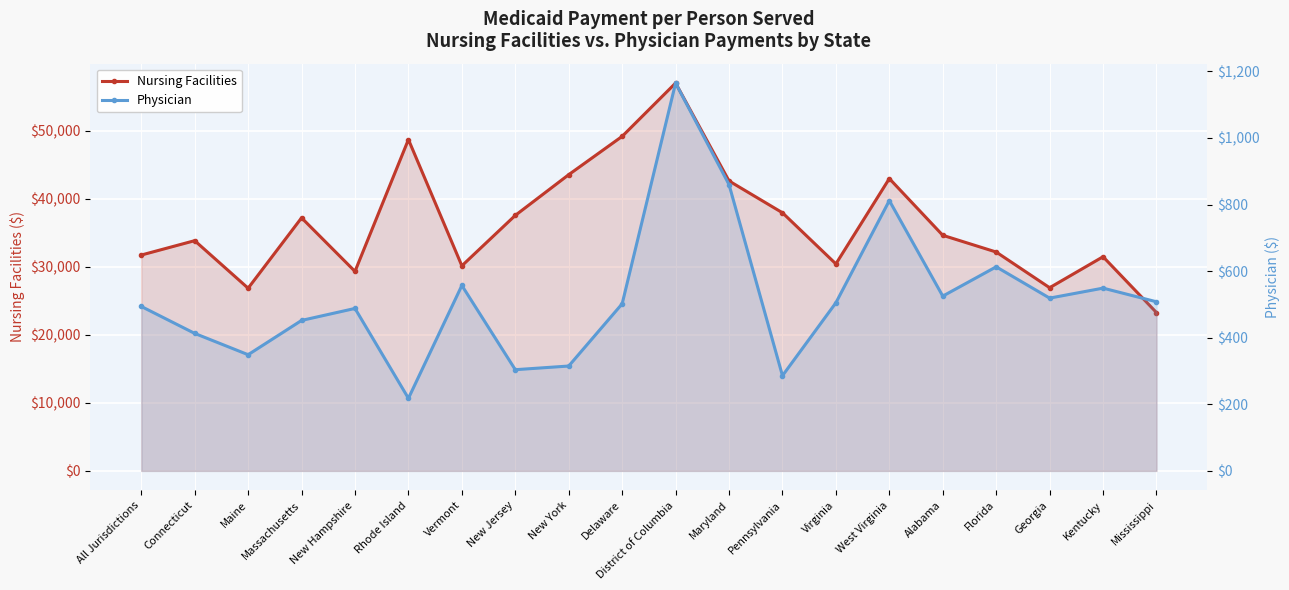

Where is the first local maximum for Nursing Facilities?

Connecticut